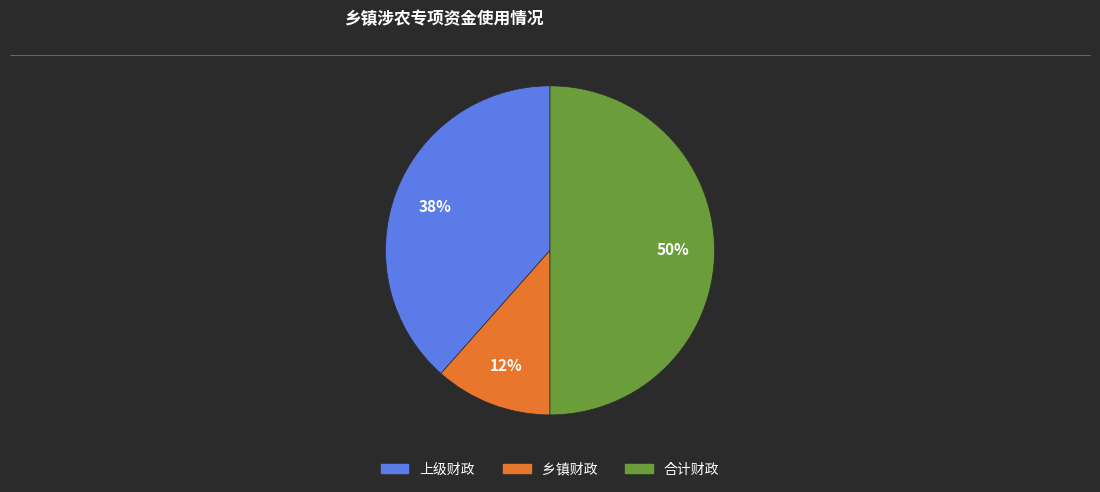

To the nearest percent, what is the average slice percentage?

33%